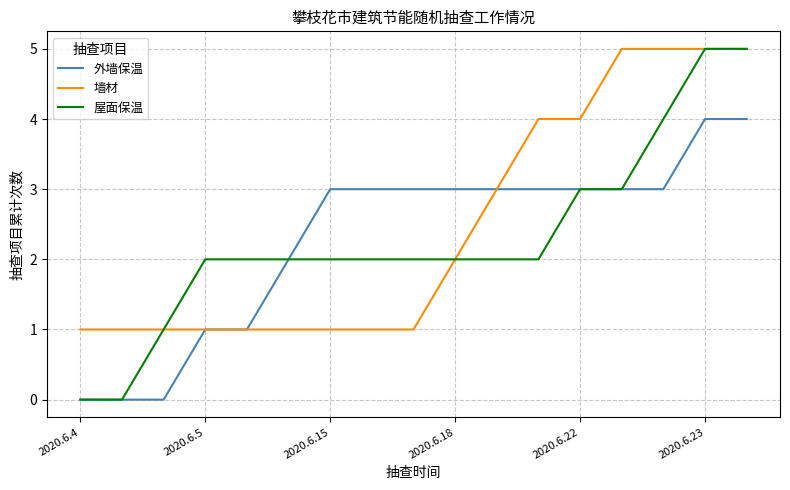

What is the difference between the second highest and minimum values in the 外墙保温 series?

4